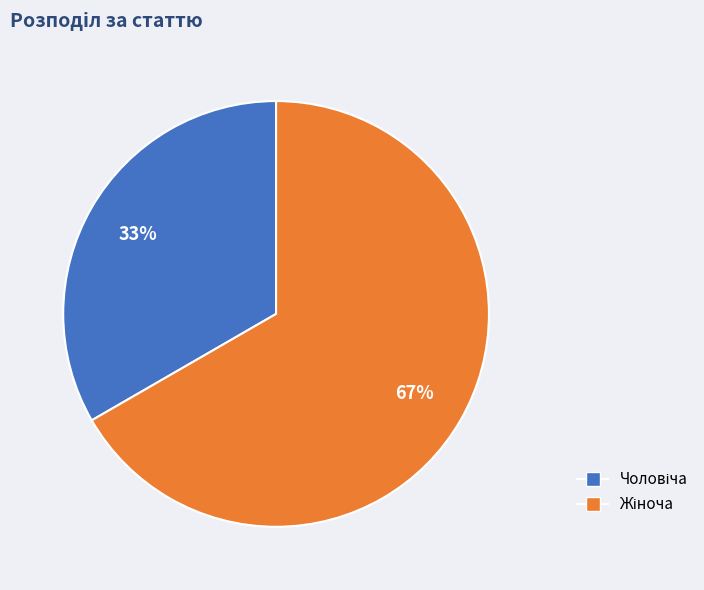

Is there any slice that represents more than half of the pie?

Yes